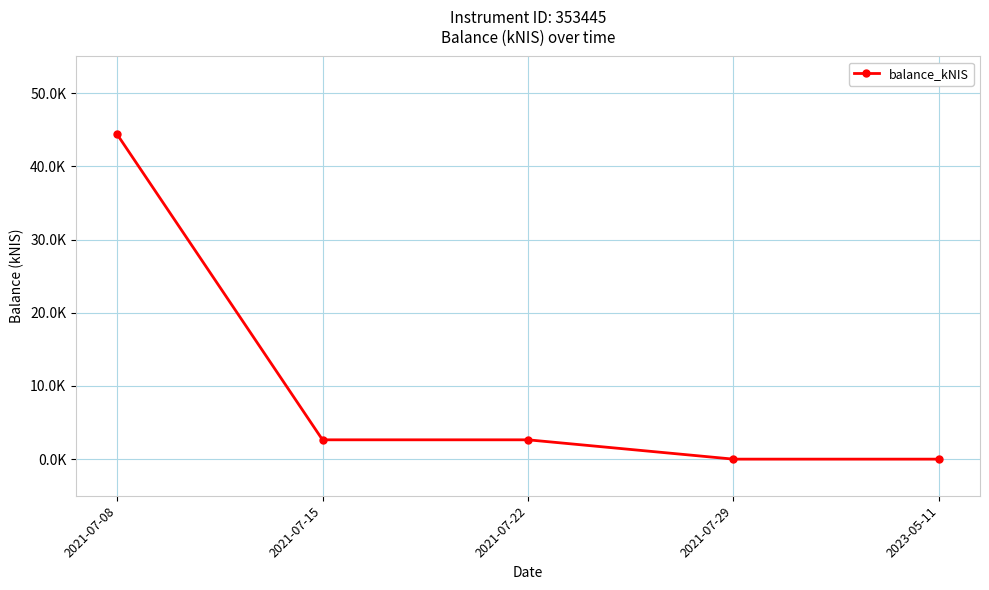

True or false: the data shows 68.1 at 2021-07-08.

False